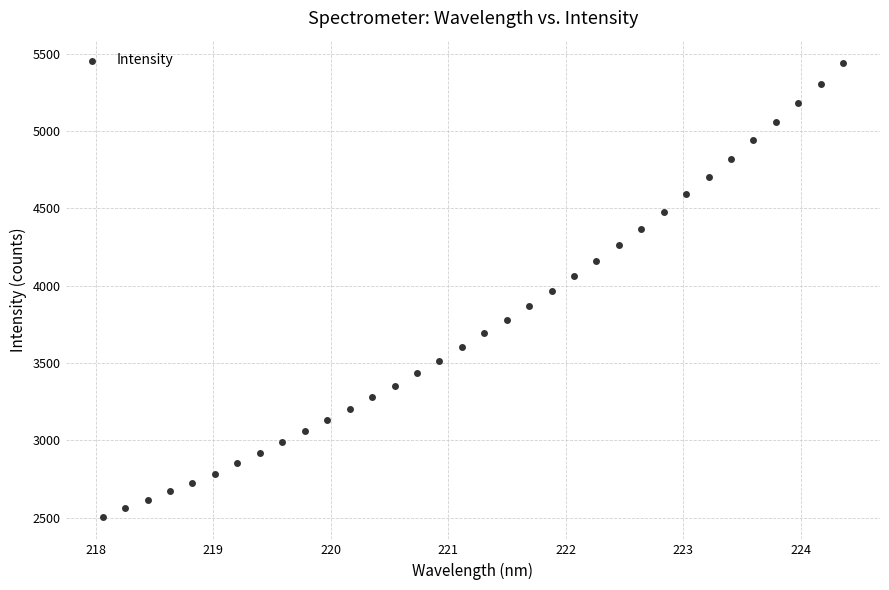

What is the range of X values (max minus min)?

6.3